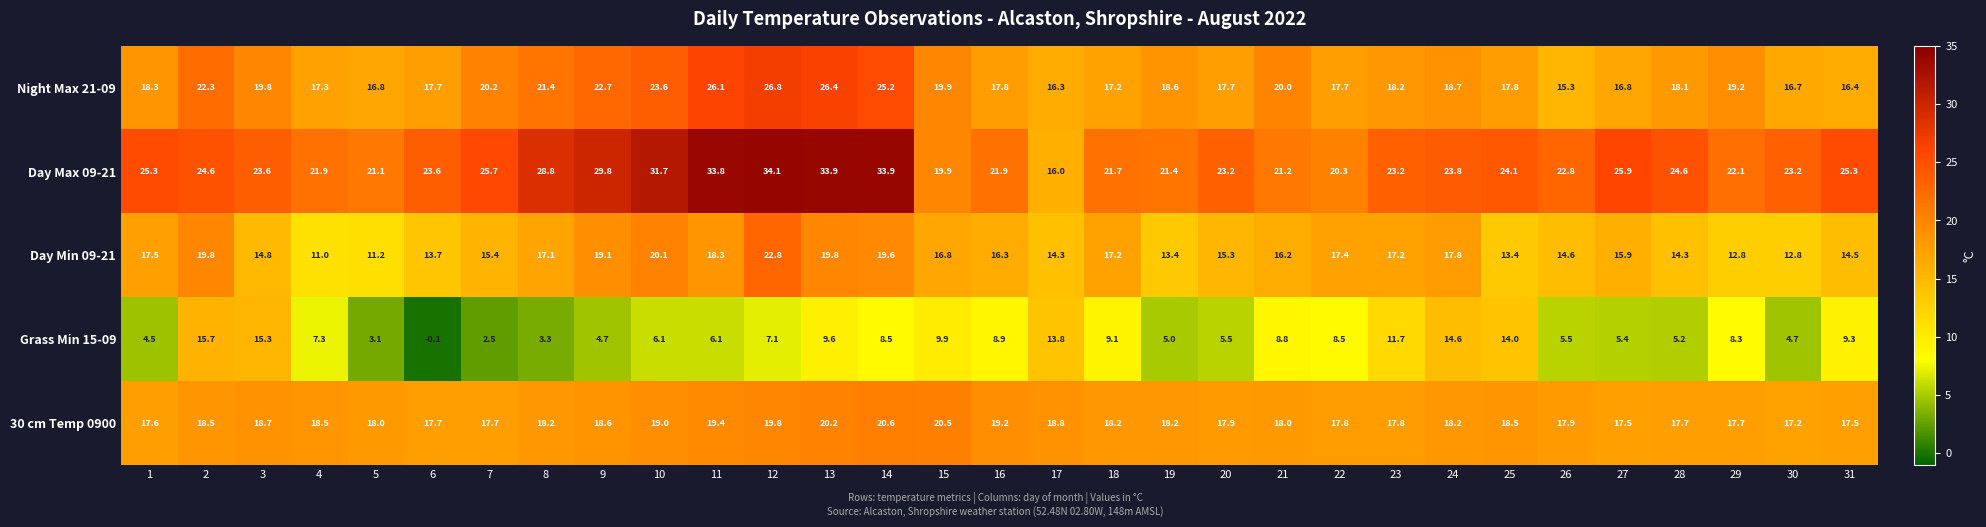

Is it true that Night Max 21-09 equals 26.2 at 18?

False